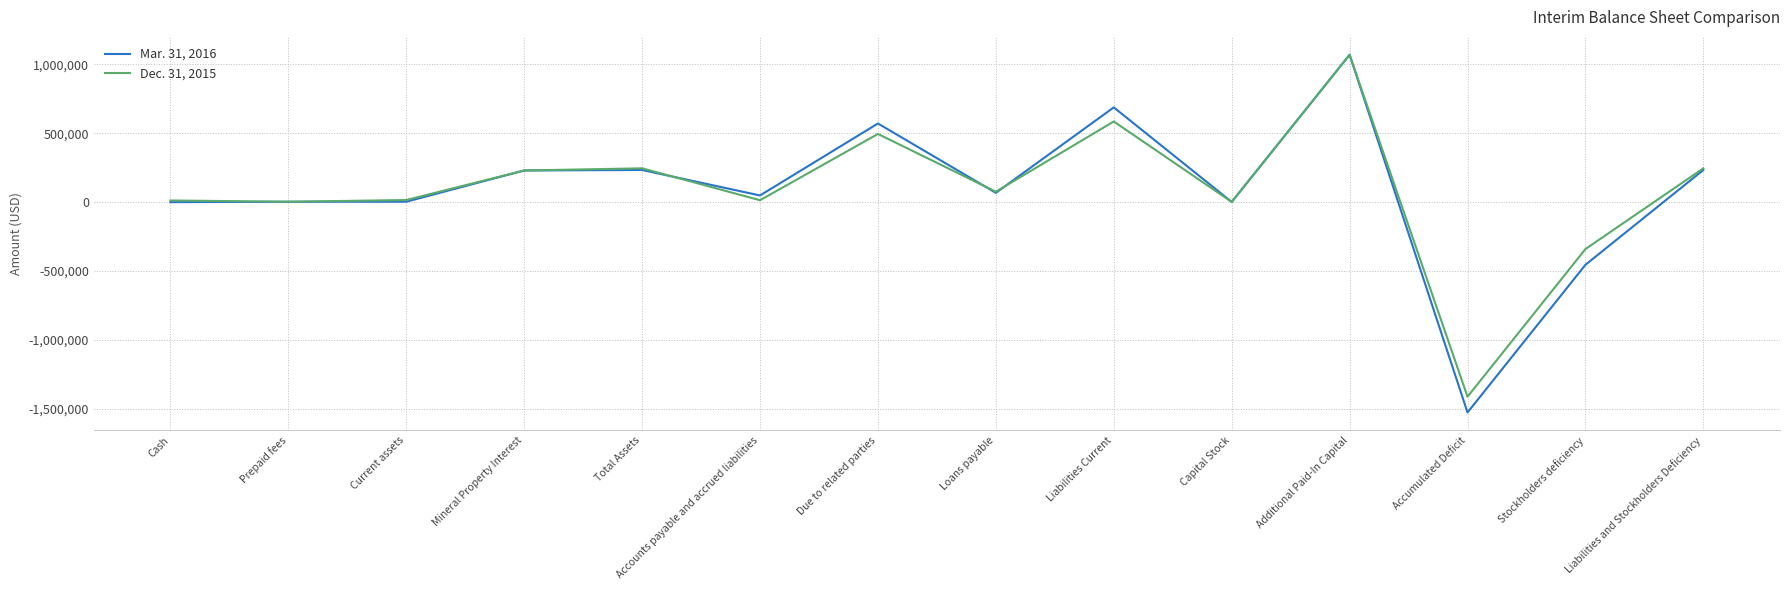

The Dec. 31, 2015 series shows 855034 at Due to related parties. True or false?

False